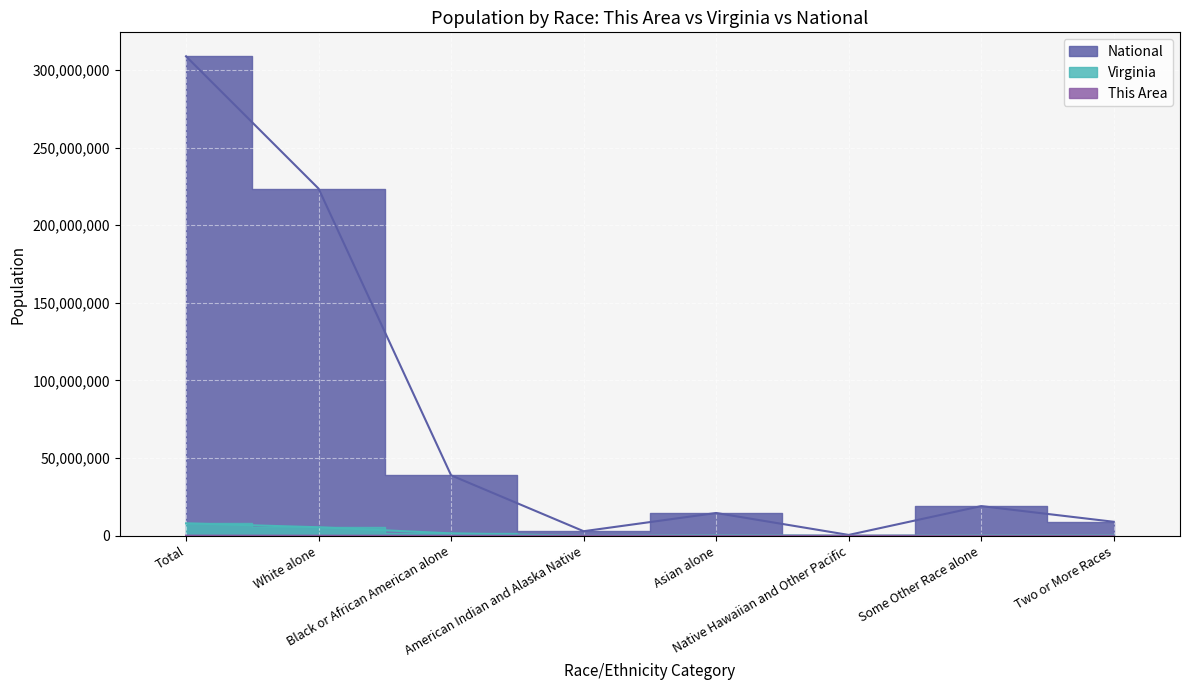

What position from the left is Native Hawaiian and Other Pacific?

6